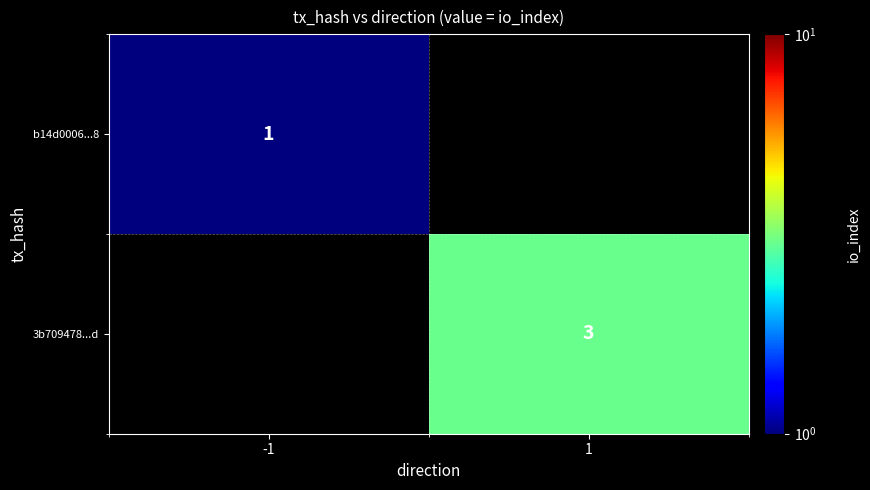

Is it true that 3b709478...d equals 5 at 1?

False